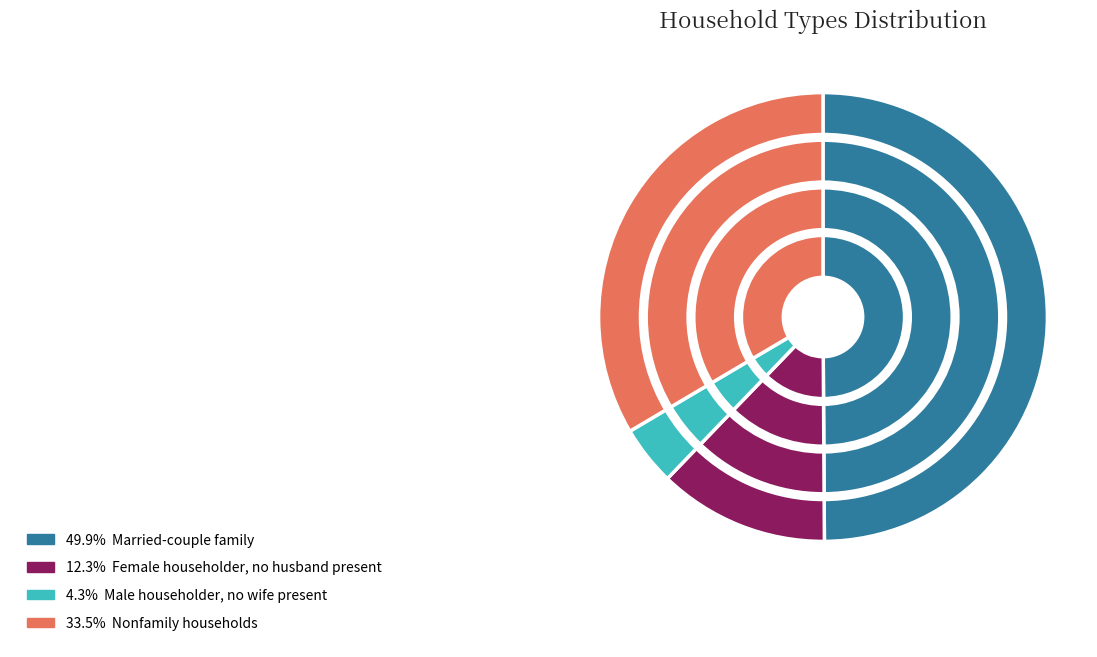

Which category has the biggest portion of the pie?

Married-couple family